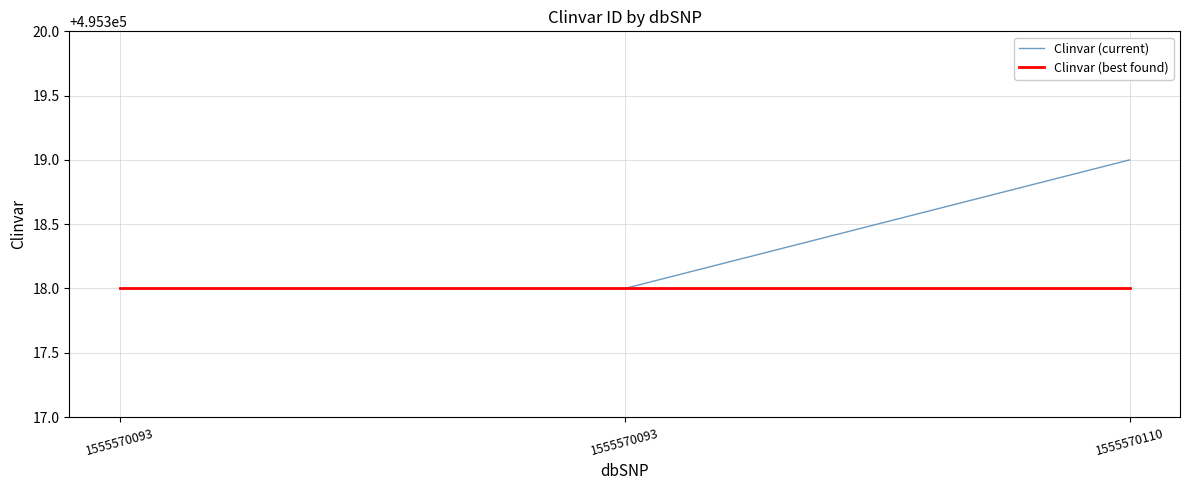

What are all the series names shown in the legend?

Clinvar (current), Clinvar (best found)